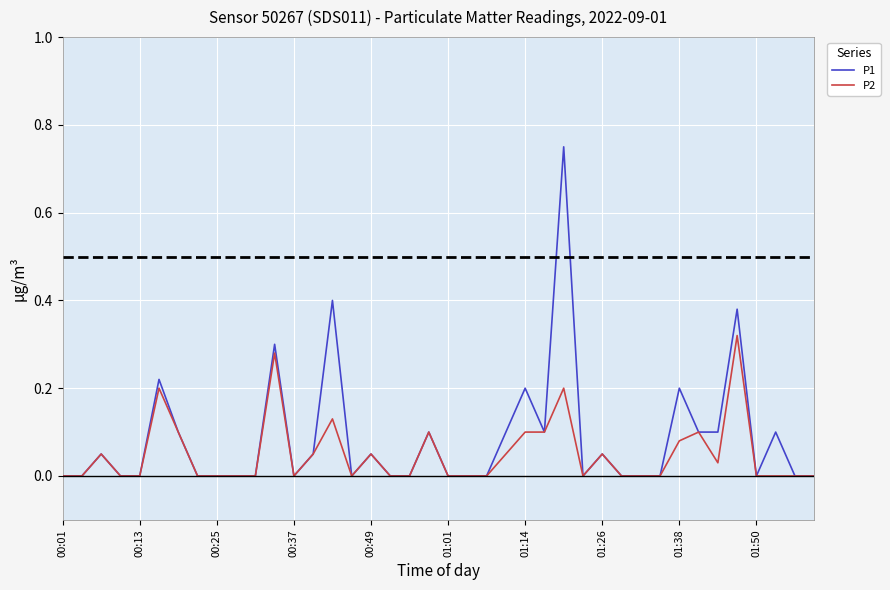

Which series has the widest spread of values?

P1